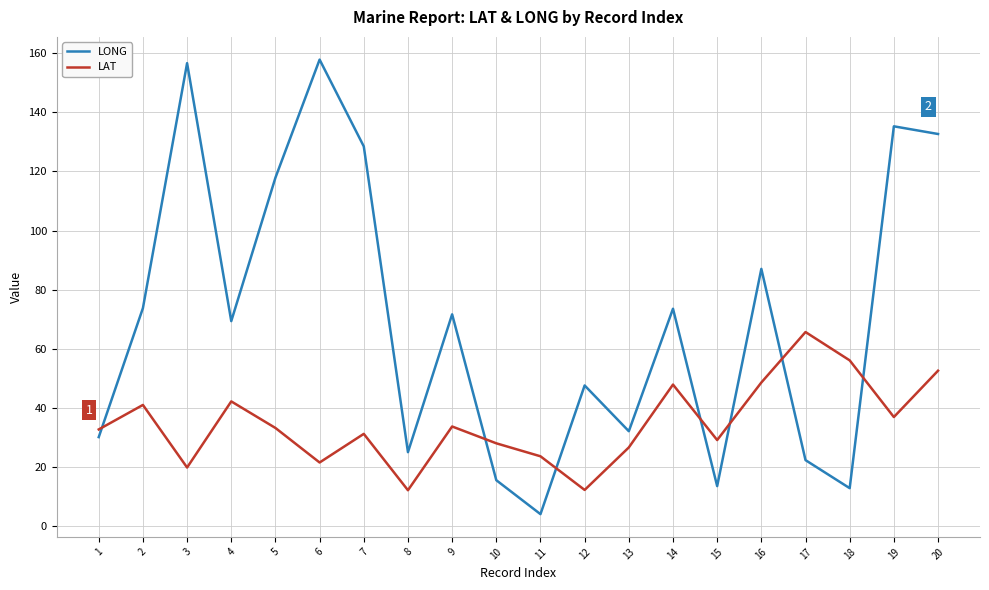

What are all the series names shown in the legend?

LONG, LAT